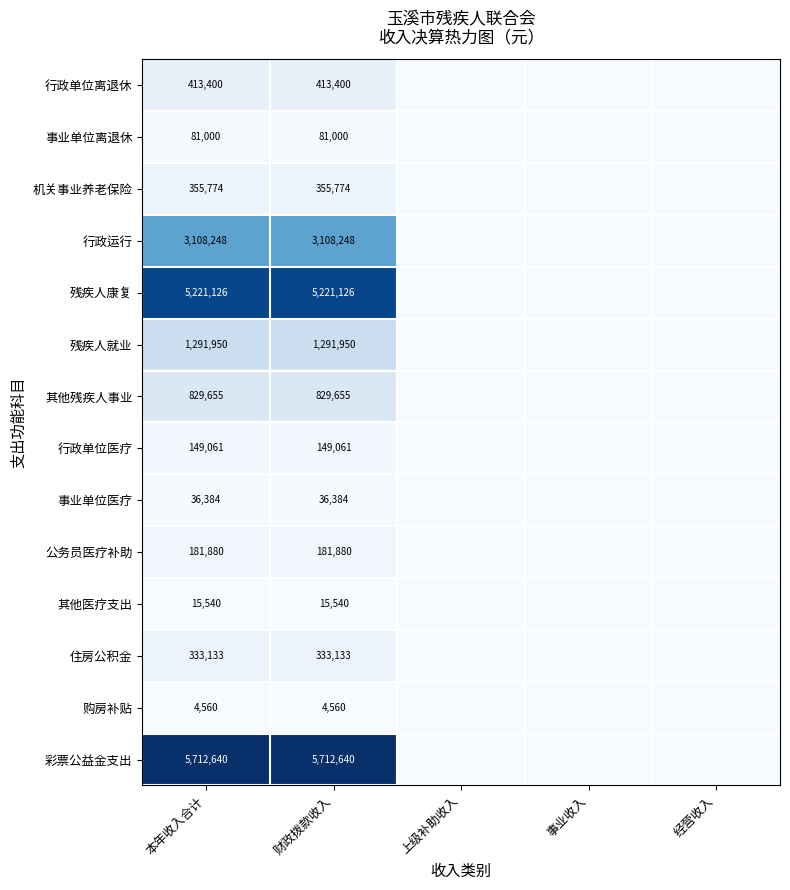

Rank the series at 本年收入合计 from highest to lowest value.

彩票公益金支出, 残疾人康复, 行政运行, 残疾人就业, 其他残疾人事业, 行政单位离退休, 机关事业养老保险, 住房公积金, 公务员医疗补助, 行政单位医疗, 事业单位离退休, 事业单位医疗, 其他医疗支出, 购房补贴